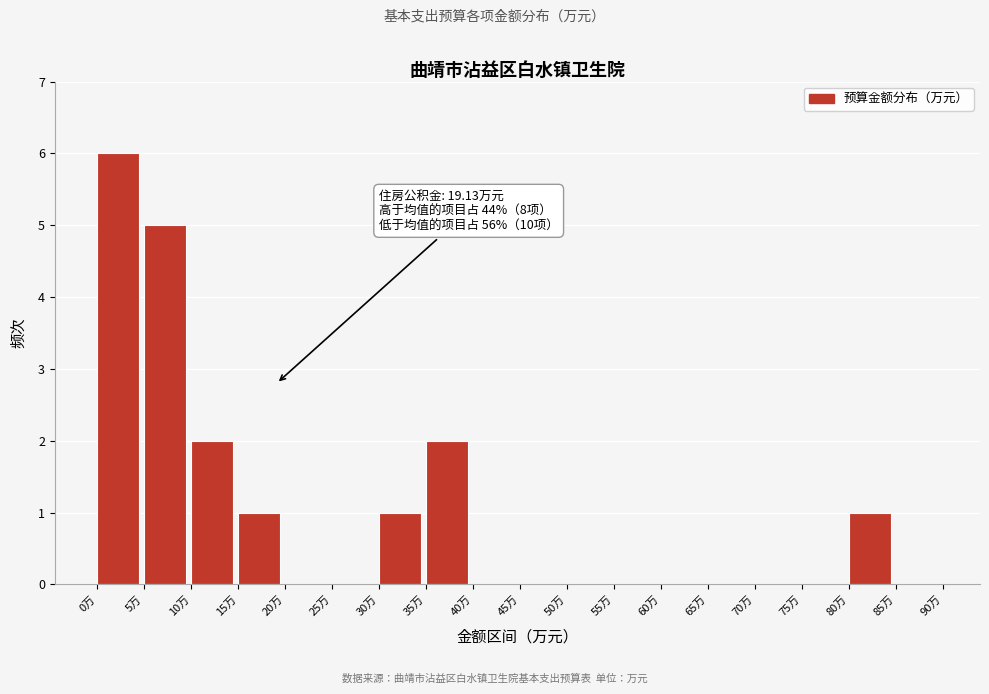

Over which range of the x-axis is the bar tallest?

0 to 5